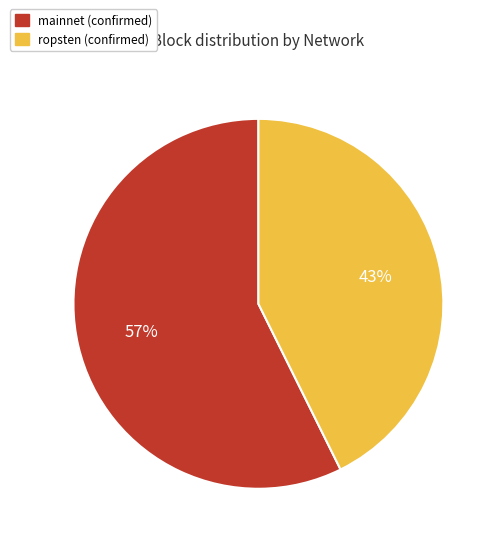

To the nearest percent, what is the average slice percentage?

50%